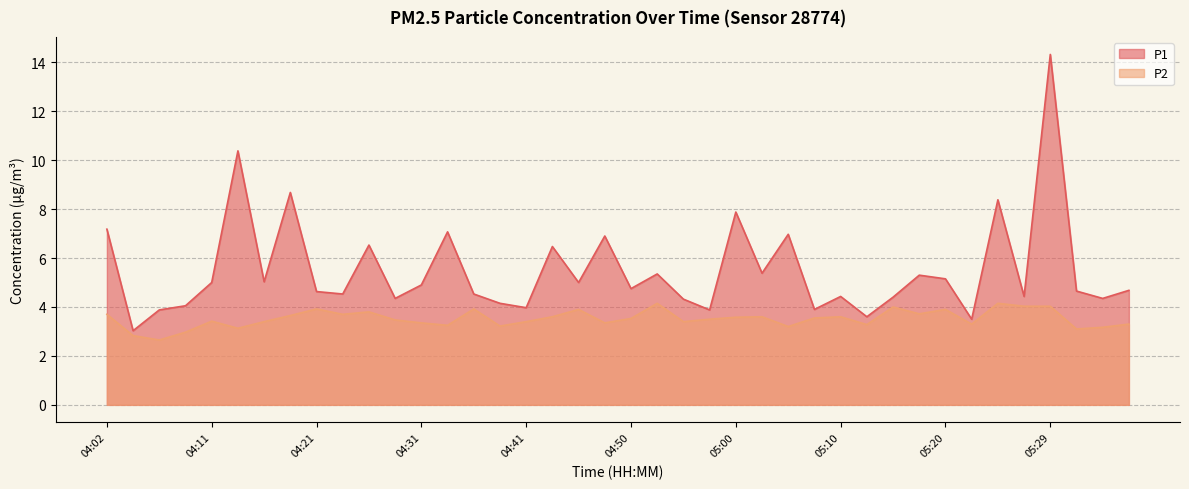

At which label does P1 first exceed 4?

04:02